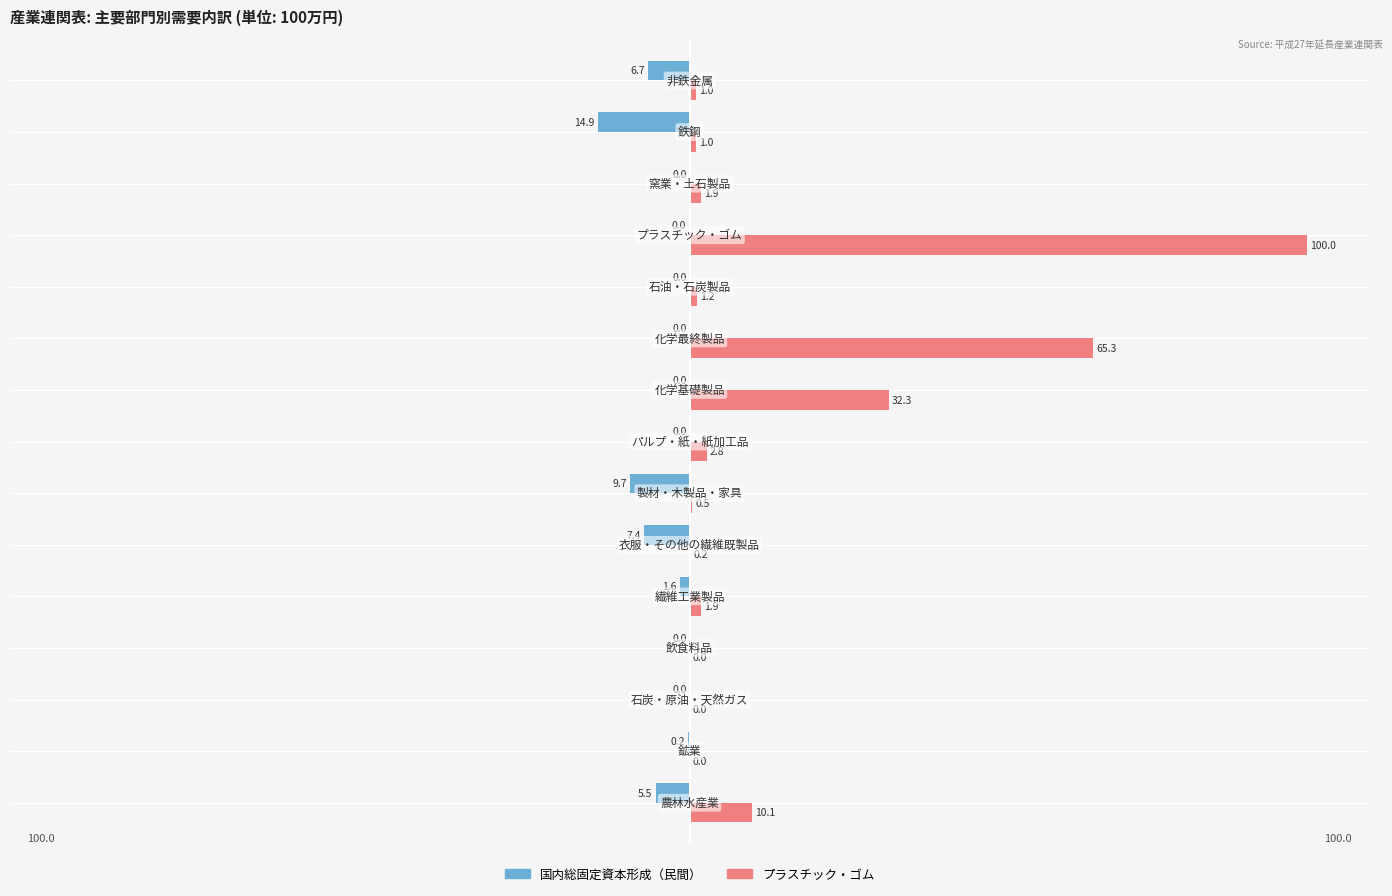

What is the maximum value shown in the chart?

100.0